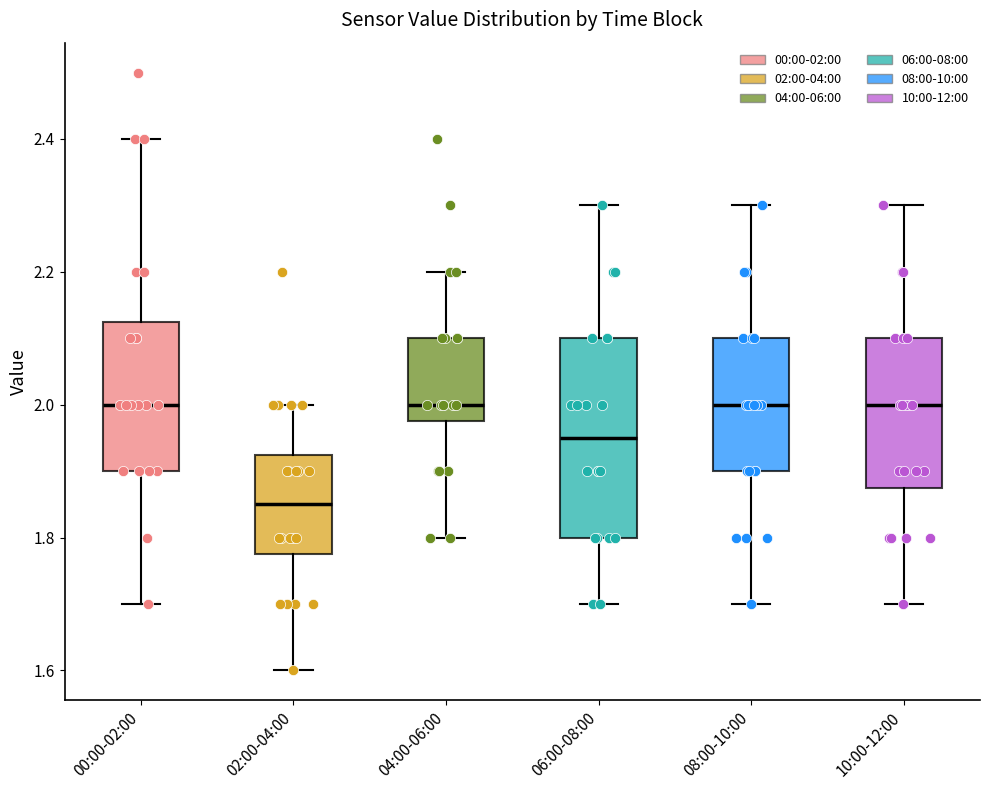

Reading left to right, transcribe this box plot: for each box, give where its median line is, the range the box spans, and where its two whiskers end, as read against the y-axis. The values are not printed on the chart, so give them approximately, as read against the axis.

00:00-02:00: median 2.00, box 1.90 to 2.12, whiskers 1.70 to 2.40
02:00-04:00: median 1.86, box 1.78 to 1.92, whiskers 1.60 to 2.00
04:00-06:00: median 2.00, box 1.98 to 2.10, whiskers 1.80 to 2.20
06:00-08:00: median 1.96, box 1.80 to 2.10, whiskers 1.70 to 2.30
08:00-10:00: median 2.00, box 1.90 to 2.10, whiskers 1.70 to 2.30
10:00-12:00: median 2.00, box 1.88 to 2.10, whiskers 1.70 to 2.30